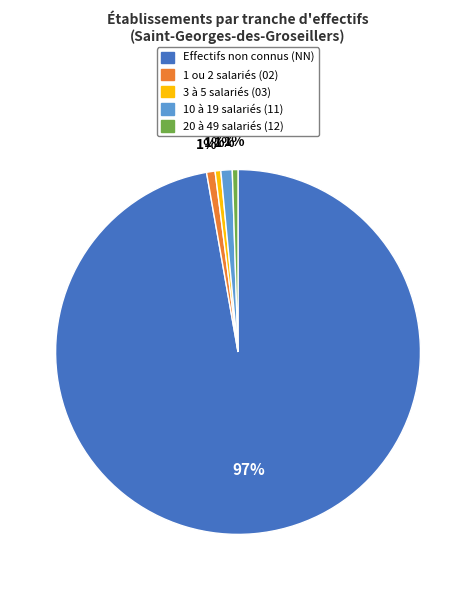

To the nearest percent, what is the average slice percentage?

20%